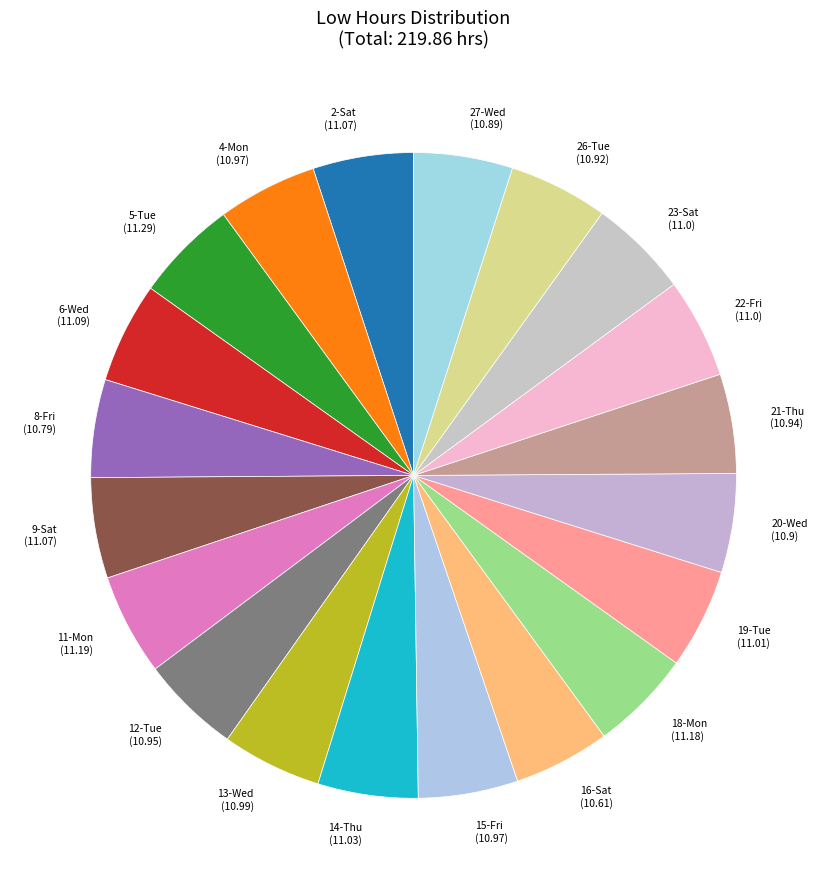

Count the number of slices in the pie.

20